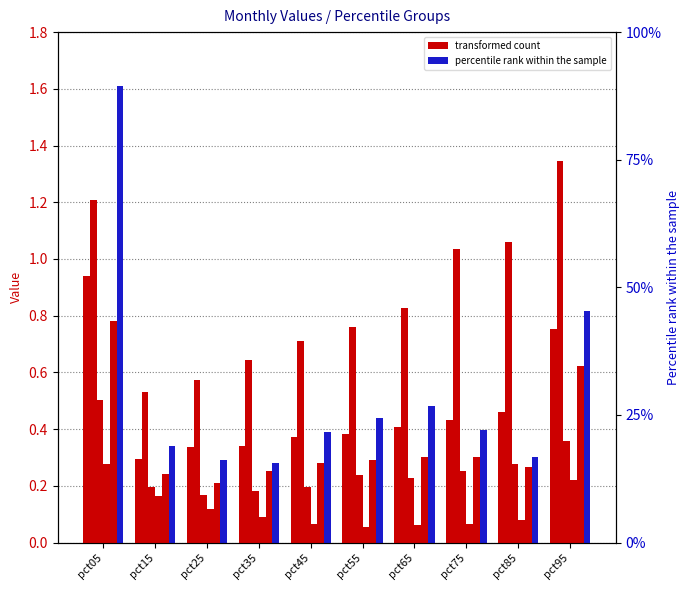

Reading right to left, list all the values displayed in this chart.

Jan: pct95=0.8	pct85=0.5	pct75=0.4	pct65=0.4	pct55=0.4	pct45=0.4	pct35=0.3	pct25=0.3	pct15=0.3	pct05=0.9
Feb: pct95=1.3	pct85=1.1	pct75=1.0	pct65=0.8	pct55=0.8	pct45=0.7	pct35=0.6	pct25=0.6	pct15=0.5	pct05=1.2
Mar: pct95=0.4	pct85=0.3	pct75=0.3	pct65=0.2	pct55=0.2	pct45=0.2	pct35=0.2	pct25=0.2	pct15=0.2	pct05=0.5
Apr: pct95=0.2	pct85=0.1	pct75=0.1	pct65=0.1	pct55=0.1	pct45=0.1	pct35=0.1	pct25=0.1	pct15=0.2	pct05=0.3
May: pct95=0.6	pct85=0.3	pct75=0.3	pct65=0.3	pct55=0.3	pct45=0.3	pct35=0.3	pct25=0.2	pct15=0.2	pct05=0.8
Jun: pct95=0.8	pct85=0.3	pct75=0.4	pct65=0.5	pct55=0.4	pct45=0.4	pct35=0.3	pct25=0.3	pct15=0.3	pct05=1.6